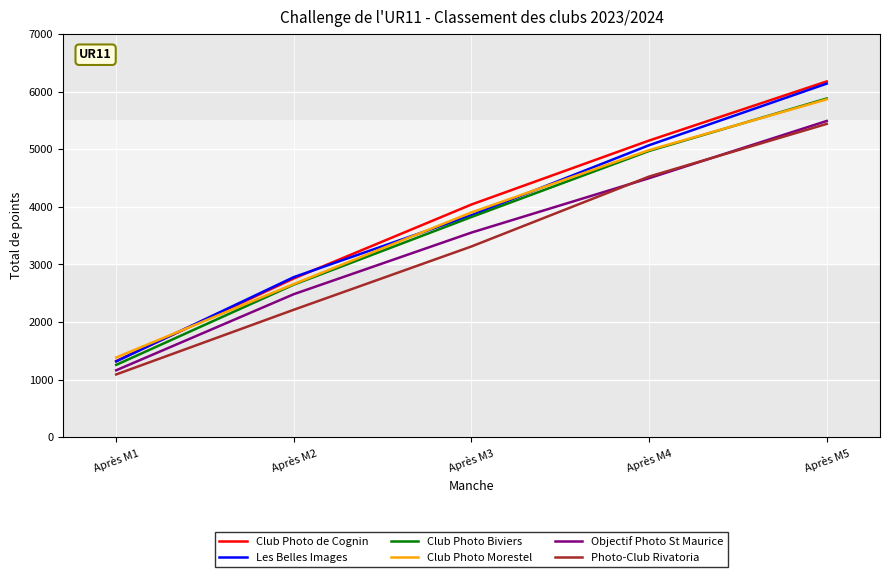

What is the minimum value shown in the chart?

1092